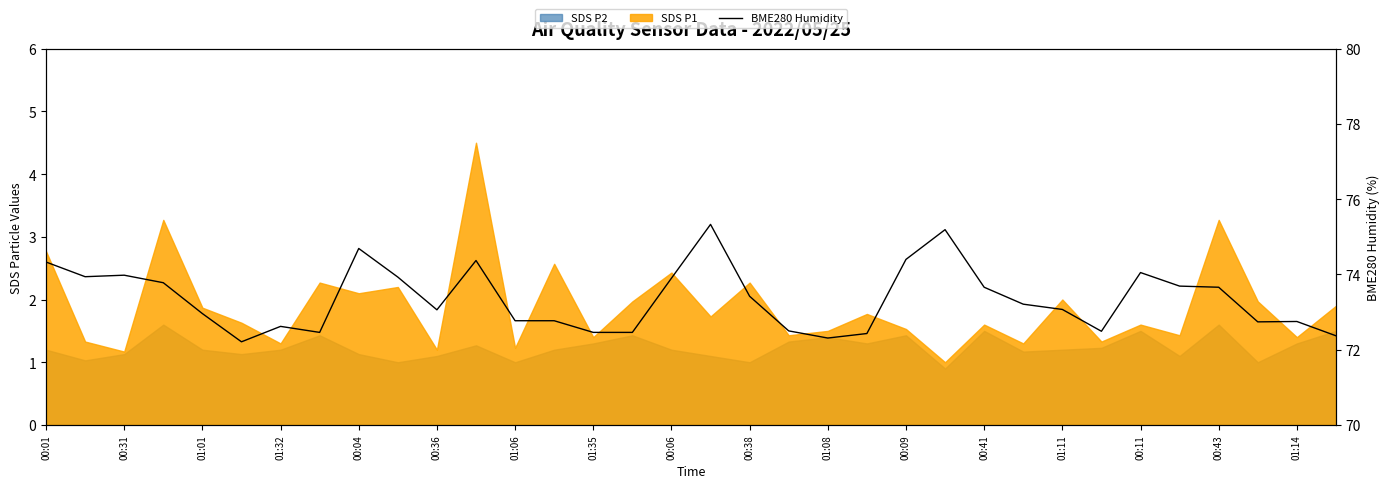

What is the greatest value displayed?

75.3